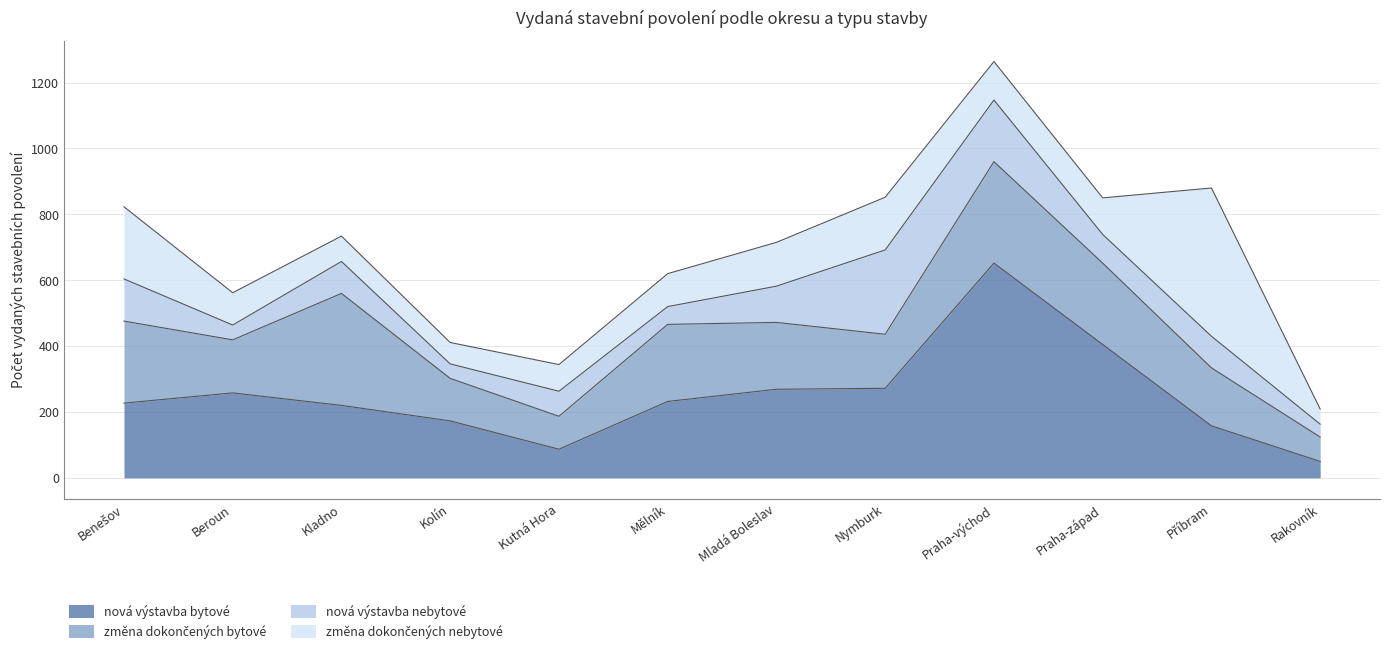

At Beroun, list the series in order from largest to smallest.

nová výstavba bytové, změna dokončených bytové, změna dokončených nebytové, nová výstavba nebytové